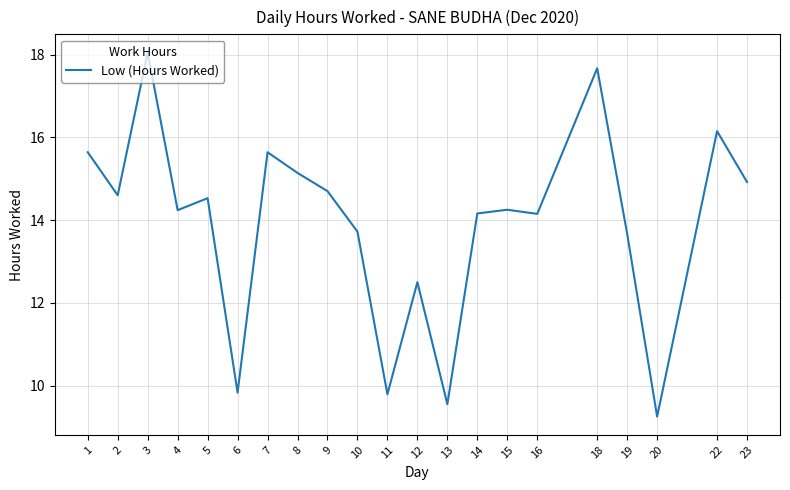

What is the greatest value displayed?

18.1